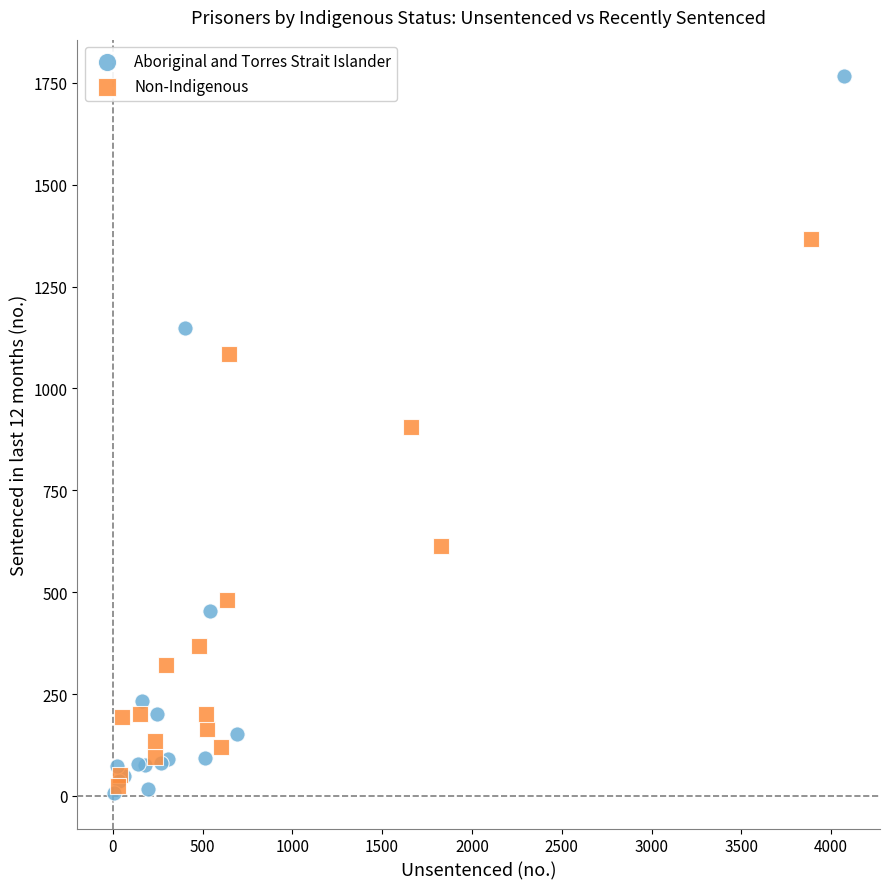

Which series contains the highest Y value?

Aboriginal and Torres Strait Islander